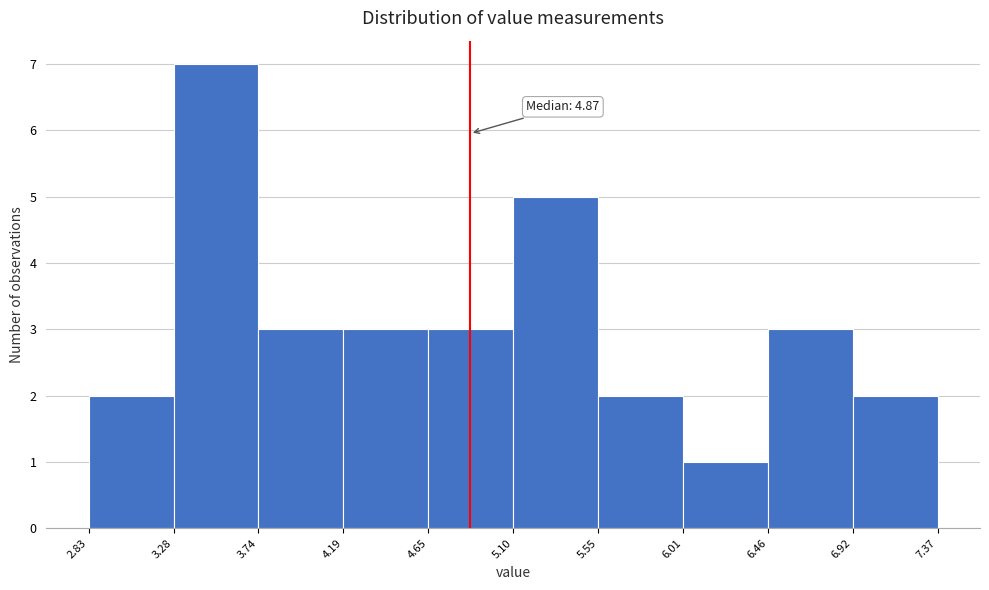

Over which range of the x-axis is the bar tallest?

3.28 to 3.74